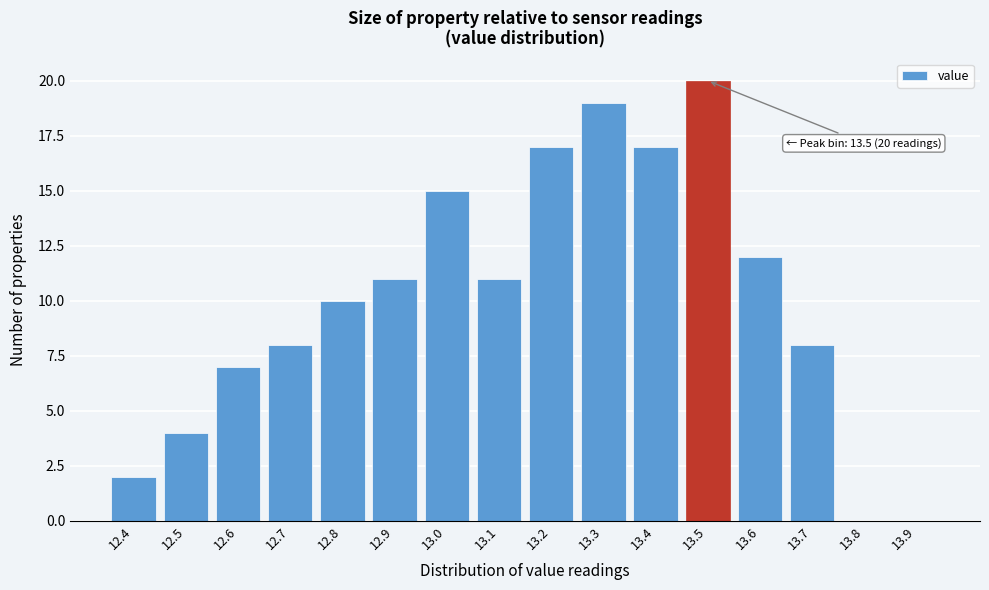

Reading left to right, list all the values displayed in this chart.

12.4=2	12.5=4	12.6=7	12.7=8	12.8=10	12.9=11	13.0=15	13.1=11	13.2=17	13.3=19	13.4=17	13.5=20	13.6=12	13.7=8	13.8=0	13.9=0